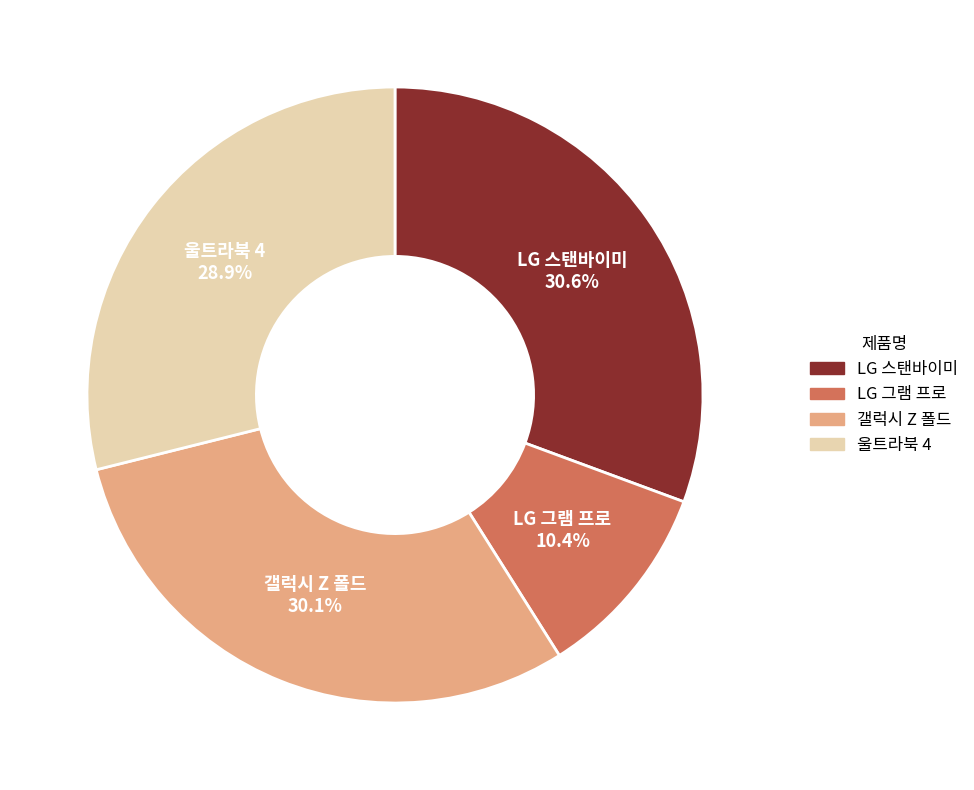

Rank the categories by value from highest to lowest.

LG 스탠바이미, 갤럭시 Z 폴드, 울트라북 4, LG 그램 프로